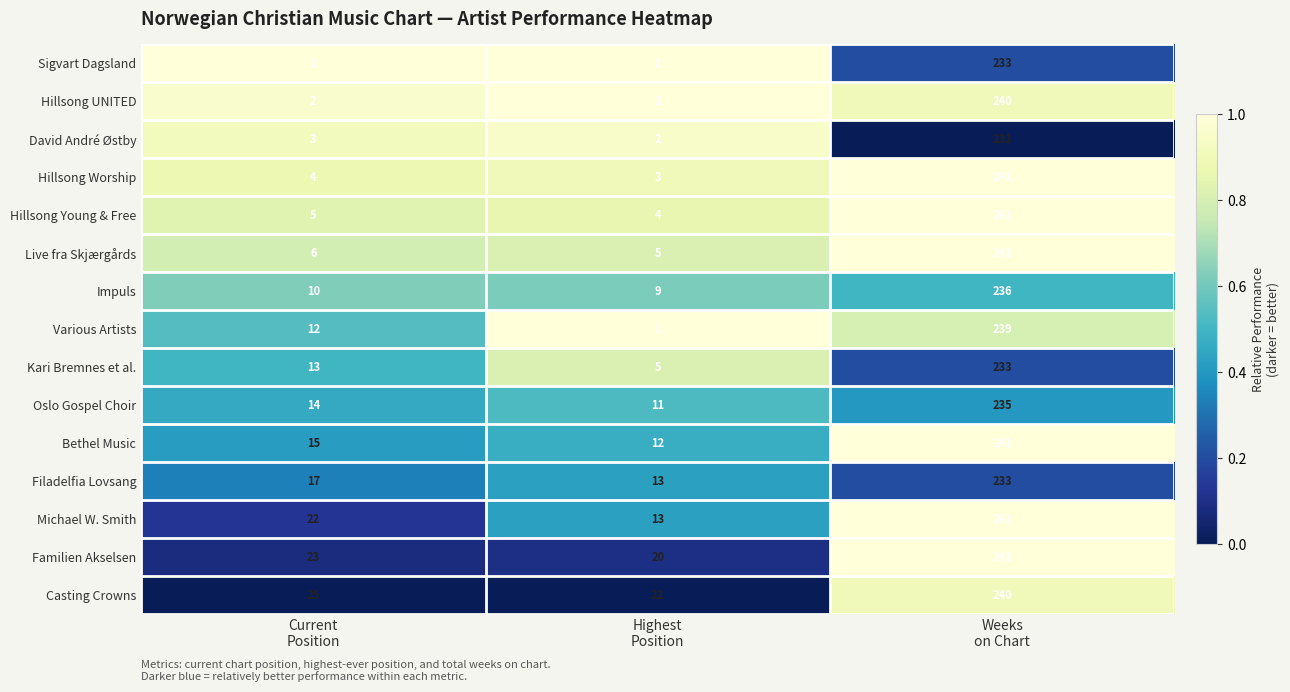

Which series has the widest spread of values?

Hillsong UNITED